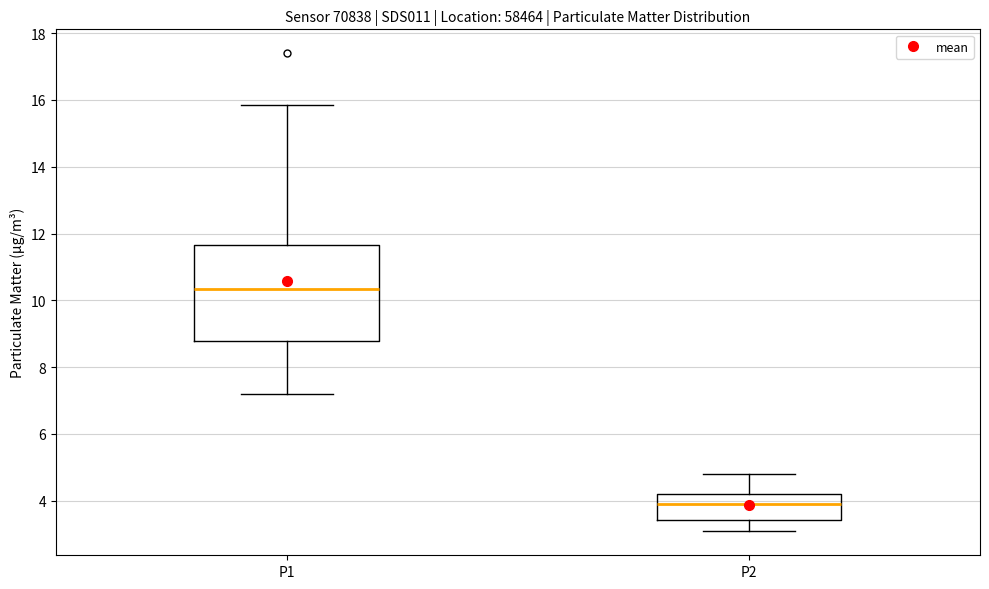

Where is the upper edge of the box for P1 on the y-axis? The values are not printed on the chart, so give them approximately, as read against the axis.

11.6